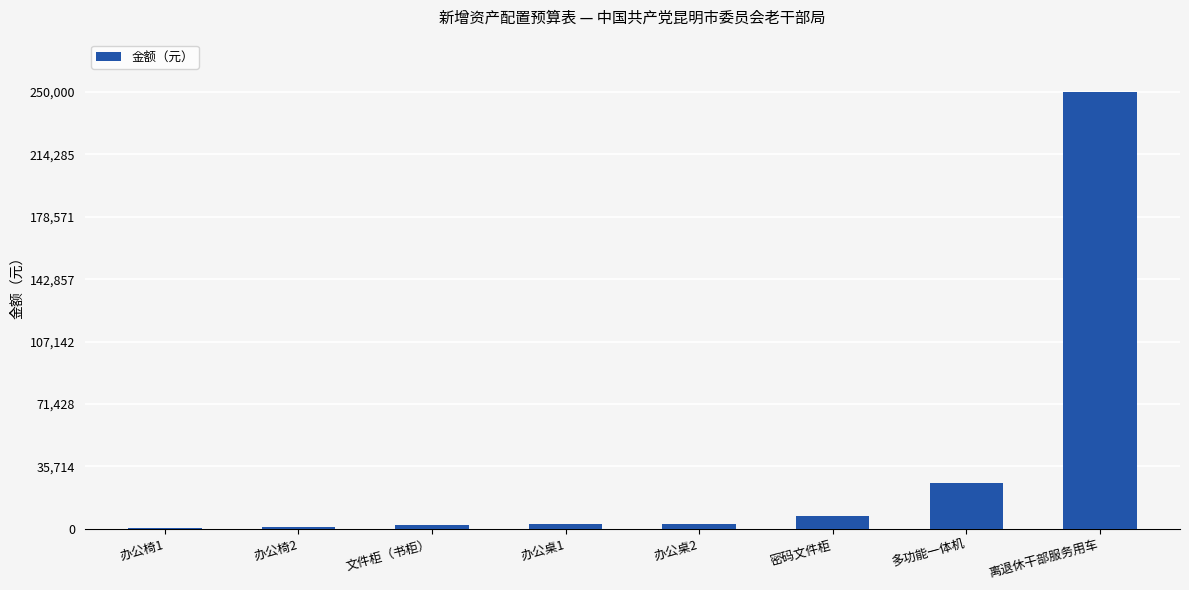

Is it true that the value at 多功能一体机 is 26400?

True